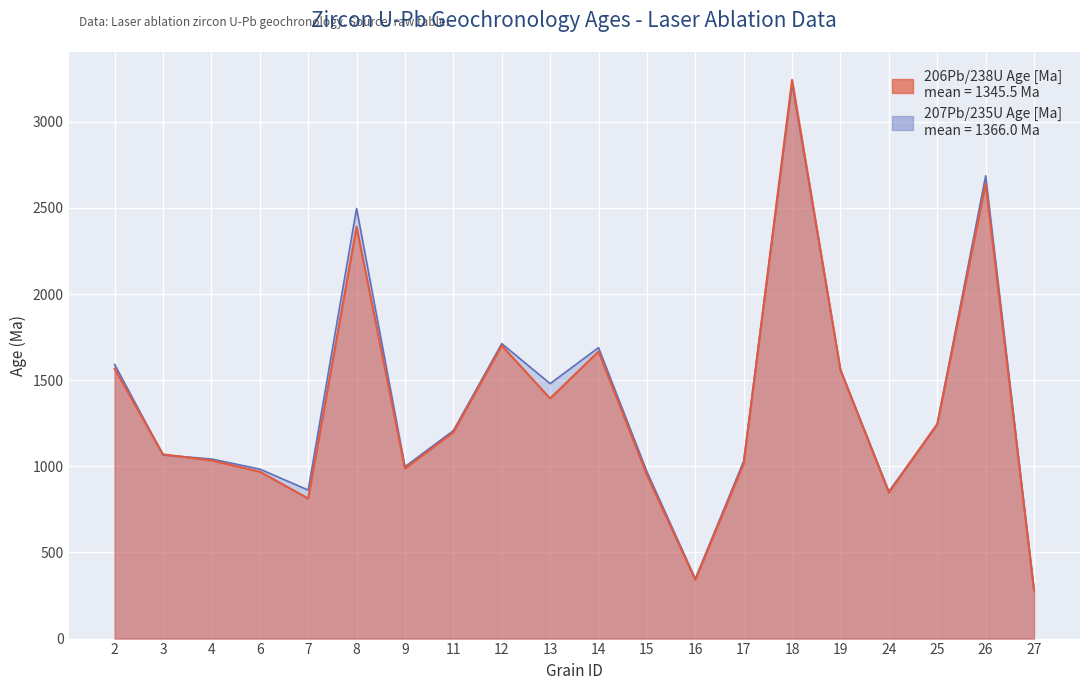

At which category does the chart reach its minimum across all series?

27